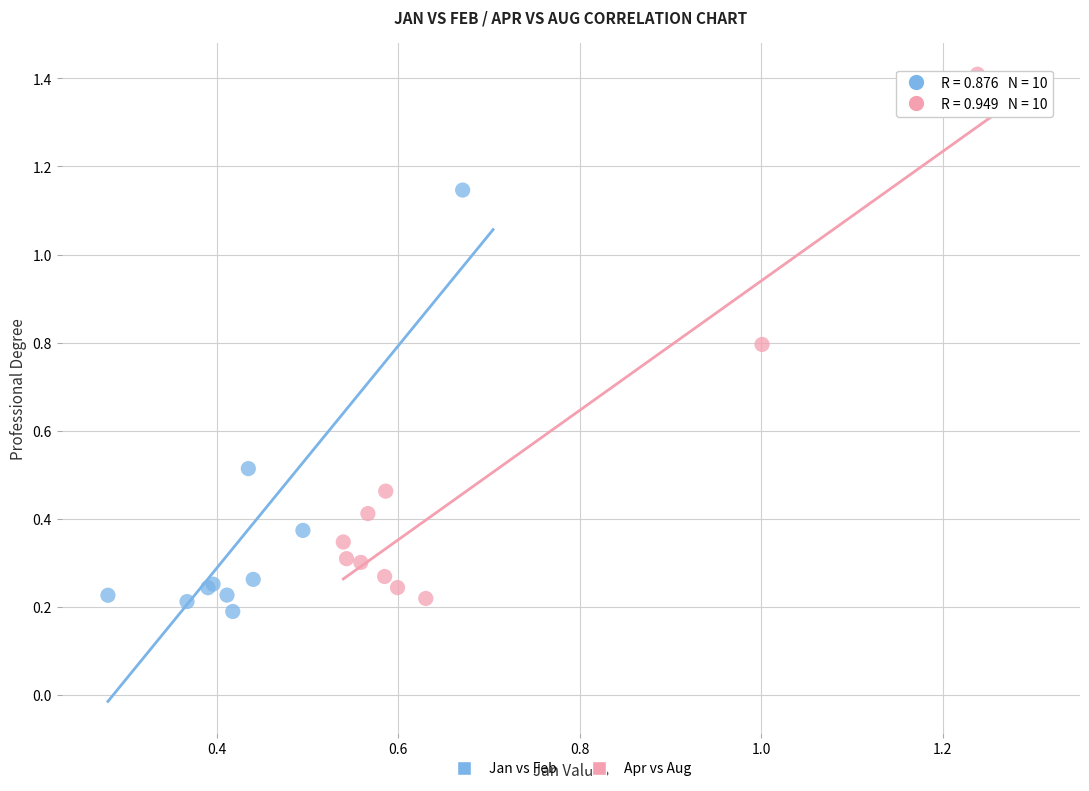

Which series reaches the maximum Y coordinate?

Apr vs Aug